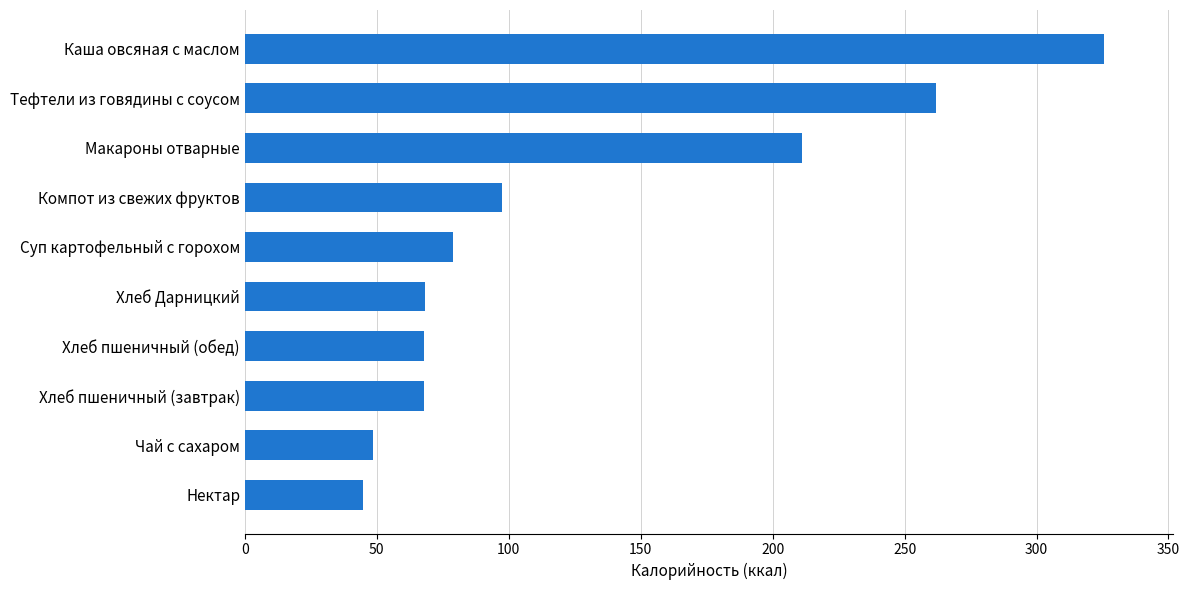

At which category does the chart reach its peak across all series?

Каша овсяная с маслом